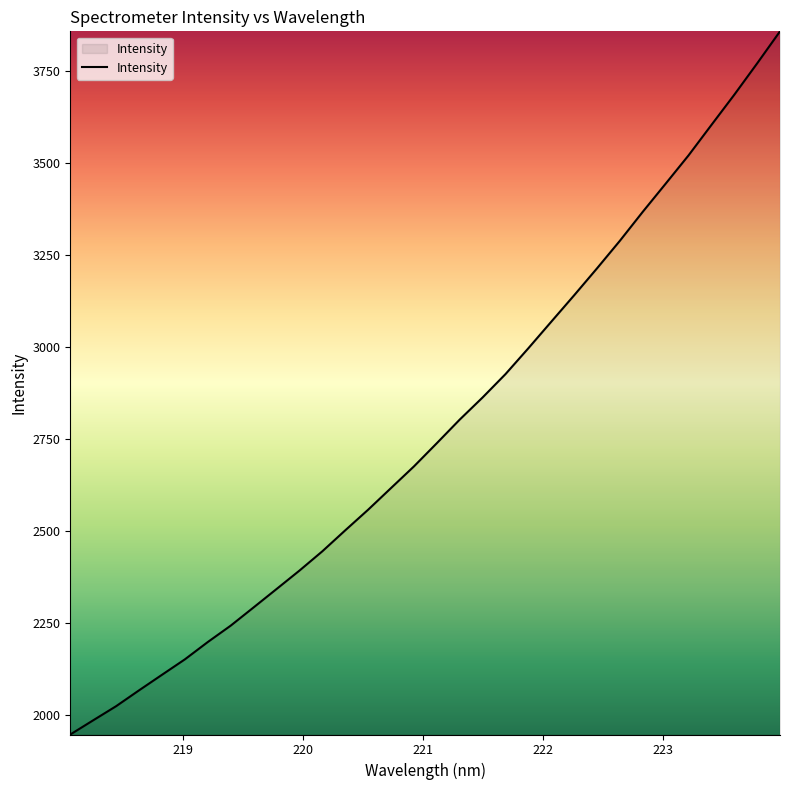

How many distinct data groups are displayed?

1